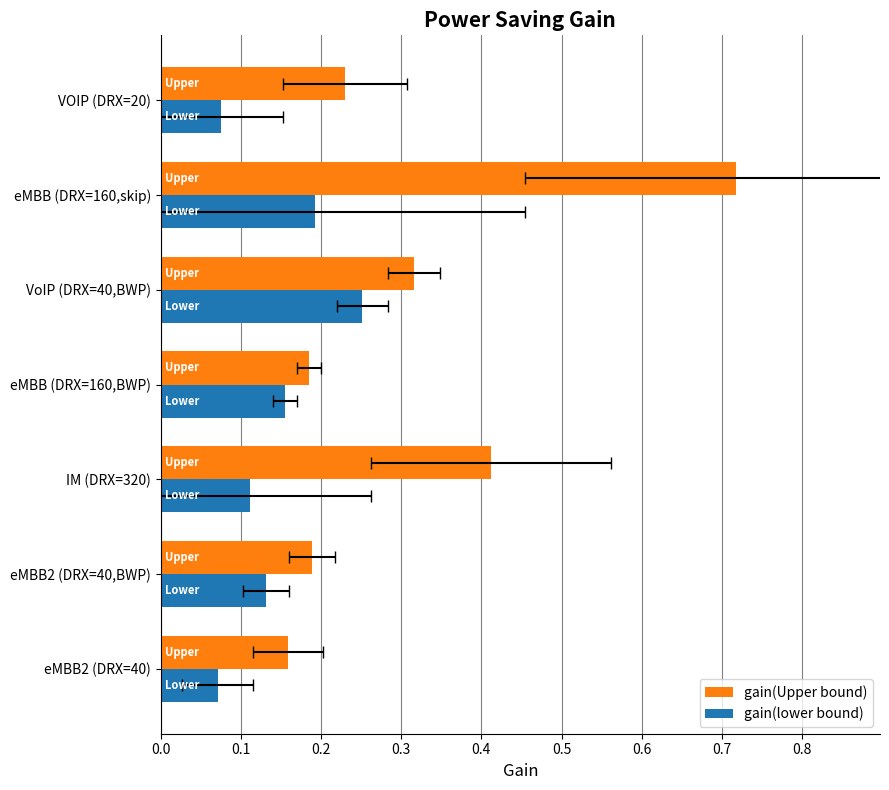

What is the value of the gain(Upper bound) bar at the 3rd from the left?

0.4